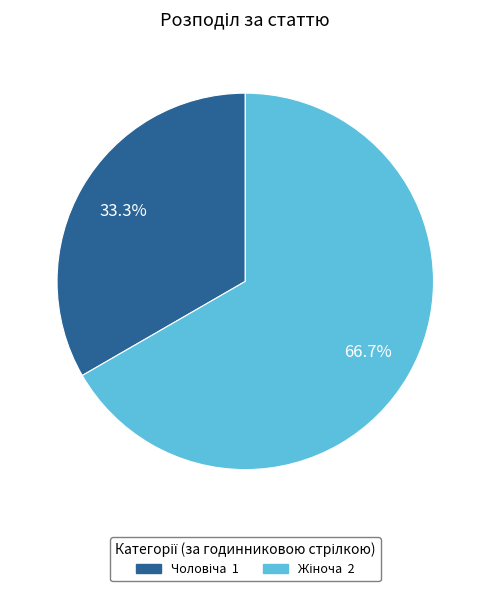

Is there a majority slice in this chart?

Yes